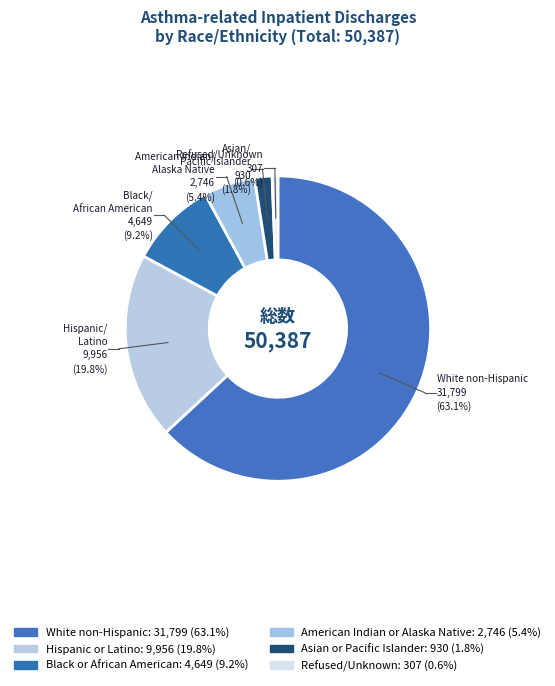

To the nearest percent, what is the difference between the largest and smallest slice percentages?

63%